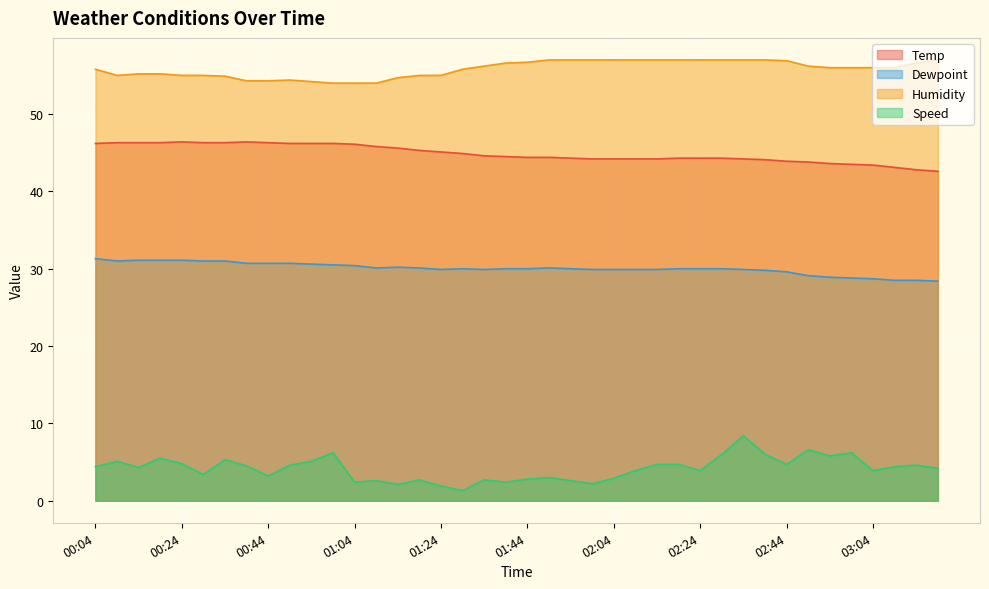

At 01:34, list the series in order from largest to smallest.

Humidity, Temp, Dewpoint, Speed